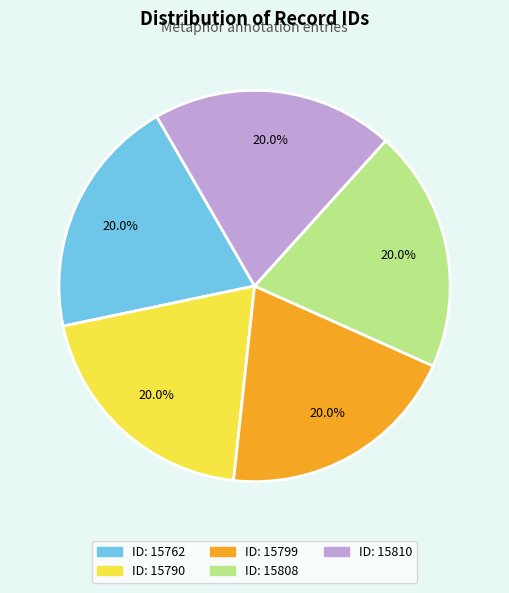

Does any single category account for the majority?

No